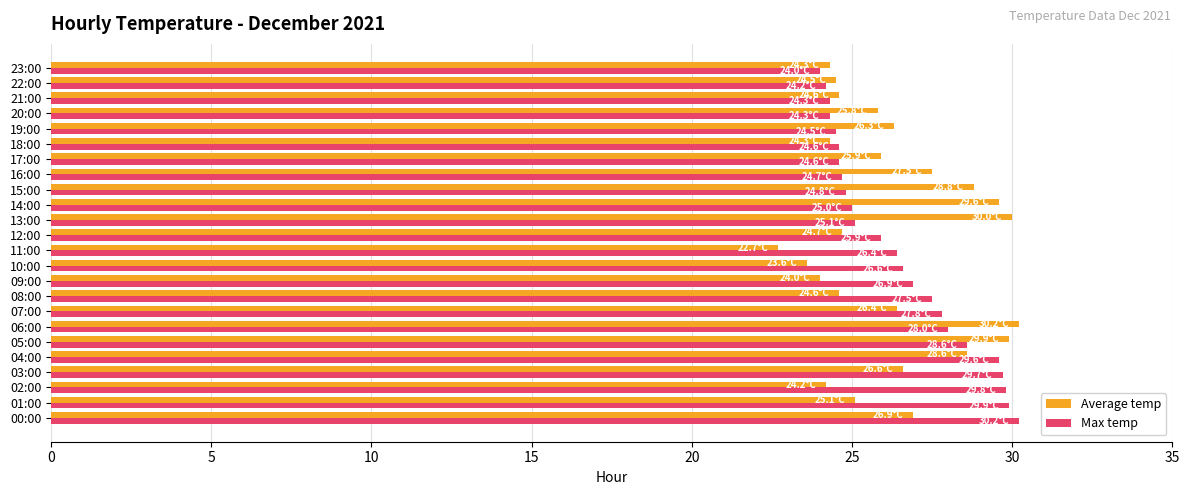

Read the Max temp value at 04:00.

29.6